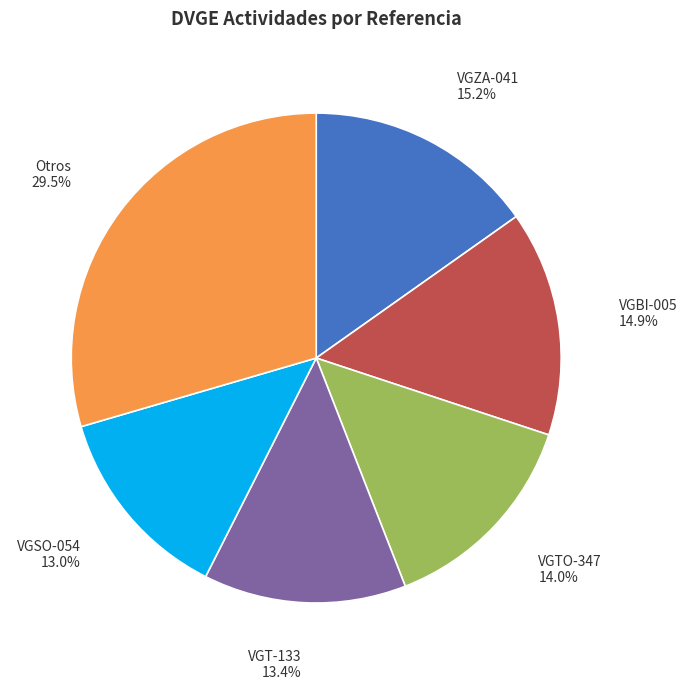

How many slices are in this pie chart?

6